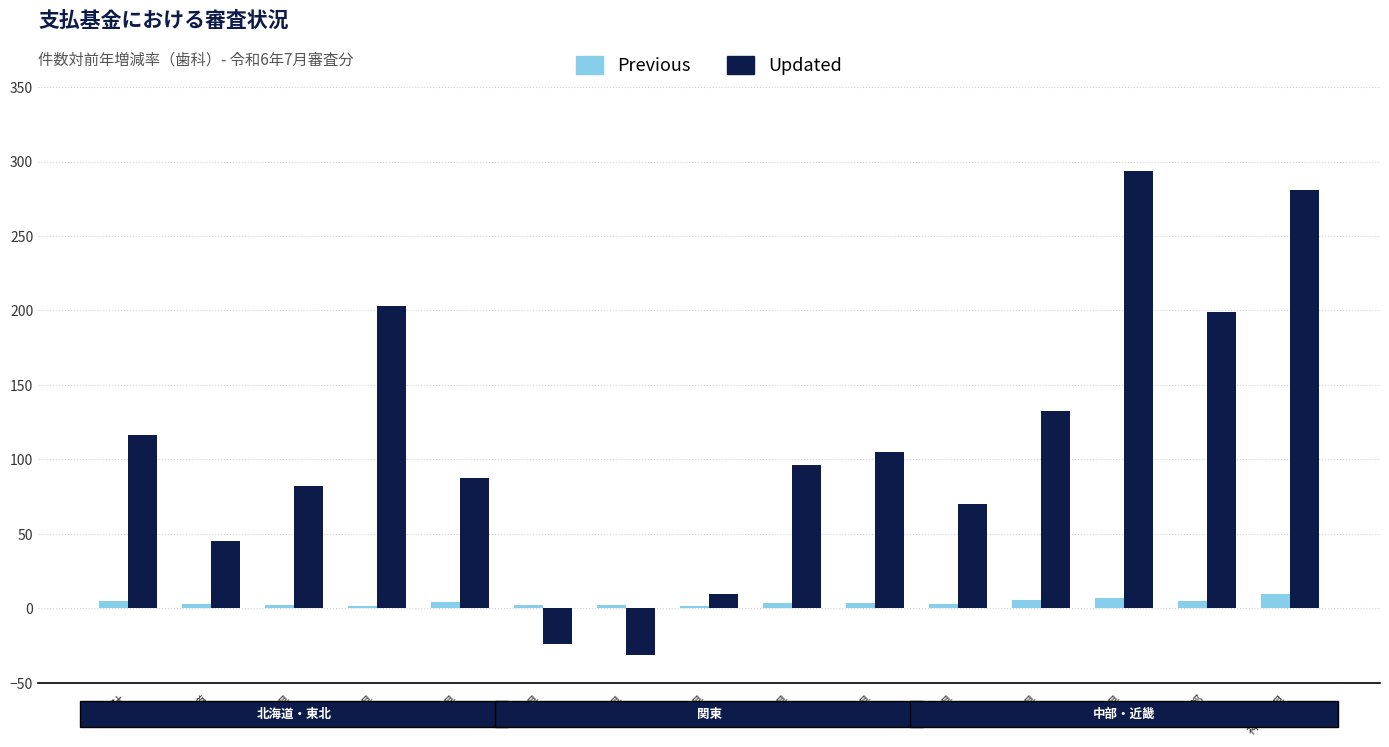

Which series changed the most between 群馬県 and 埼玉県?

Updated